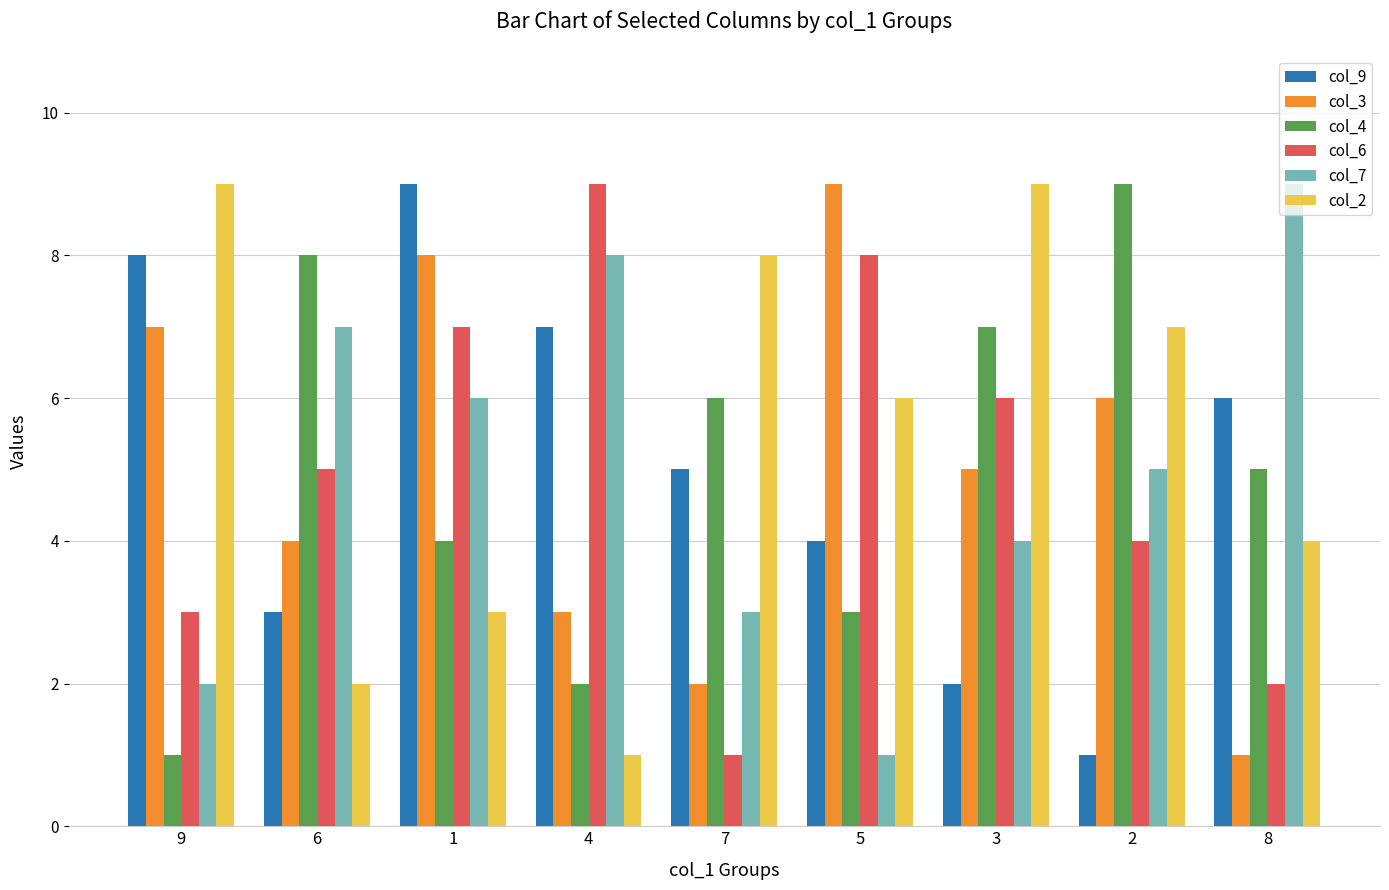

How many categories are shown in the chart?

9